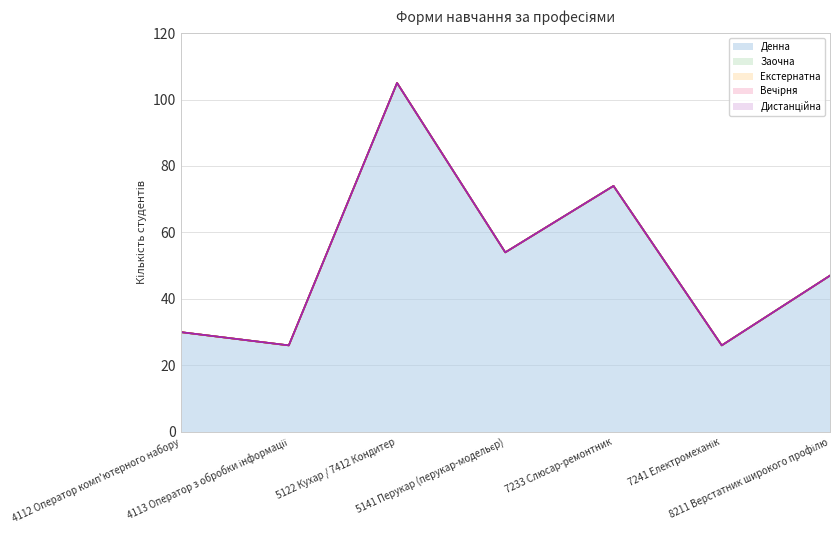

What is the average value of the Денна series?

52